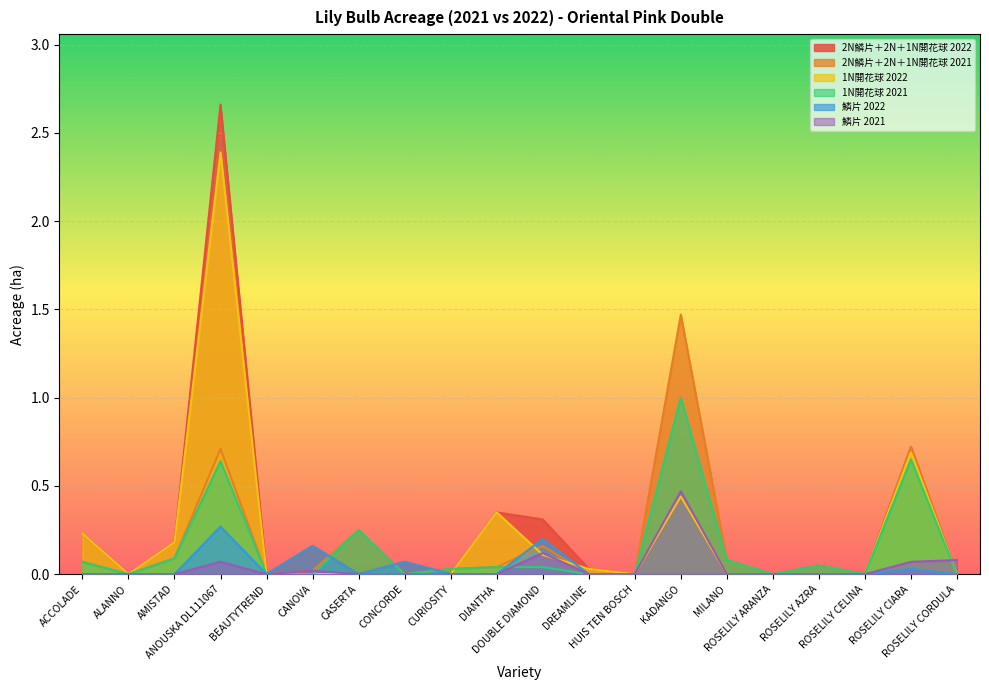

Rank the series at ANOUSKA DL111067 from lowest to highest value.

鱗片 2021, 鱗片 2022, 1N開花球 2021, 2N鱗片＋2N＋1N開花球 2021, 1N開花球 2022, 2N鱗片＋2N＋1N開花球 2022